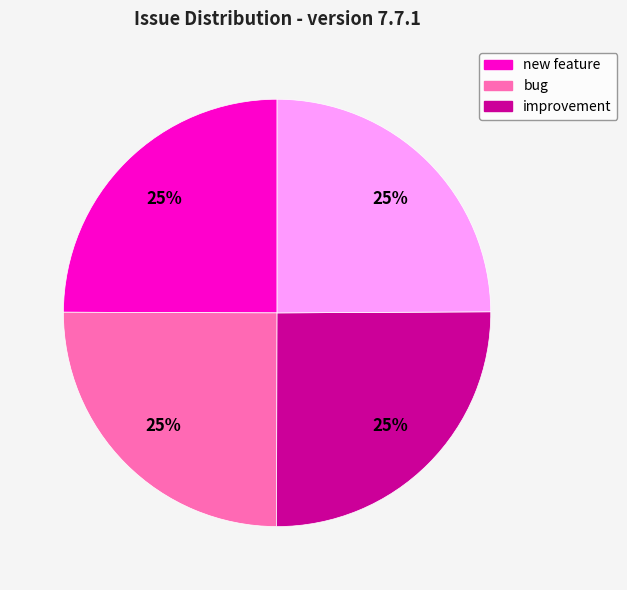

Is there a majority slice in this chart?

No